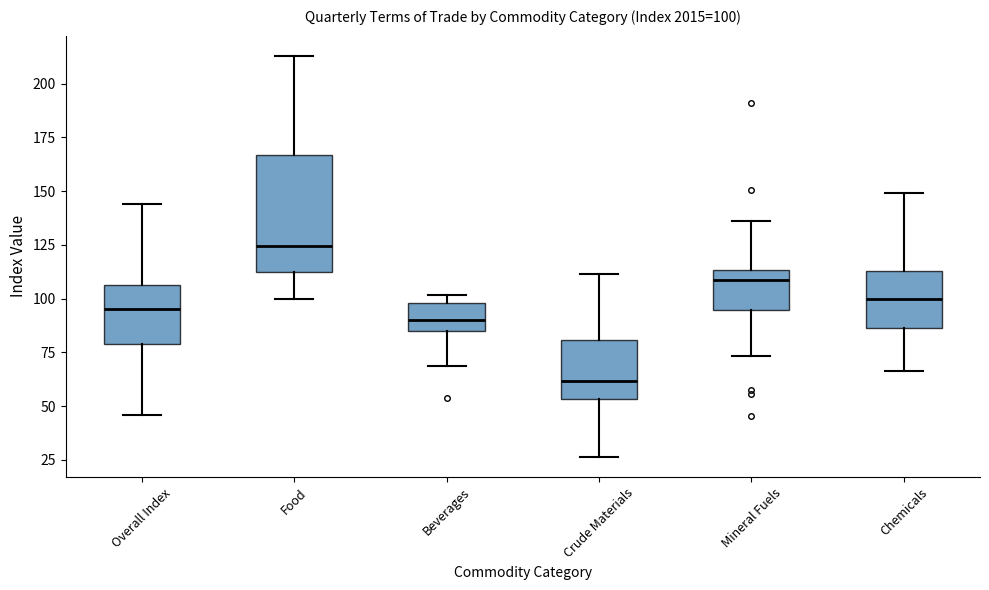

Which box is the tallest, from its lower edge to its upper edge?

Food